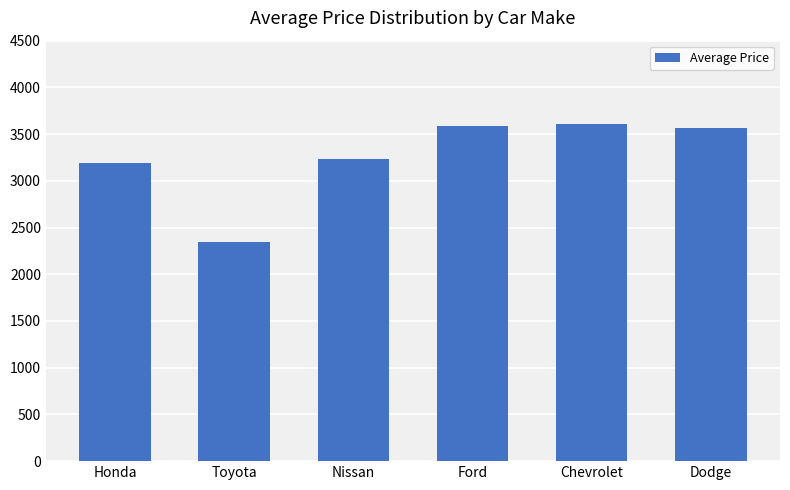

What is the greatest value displayed?

3612.8